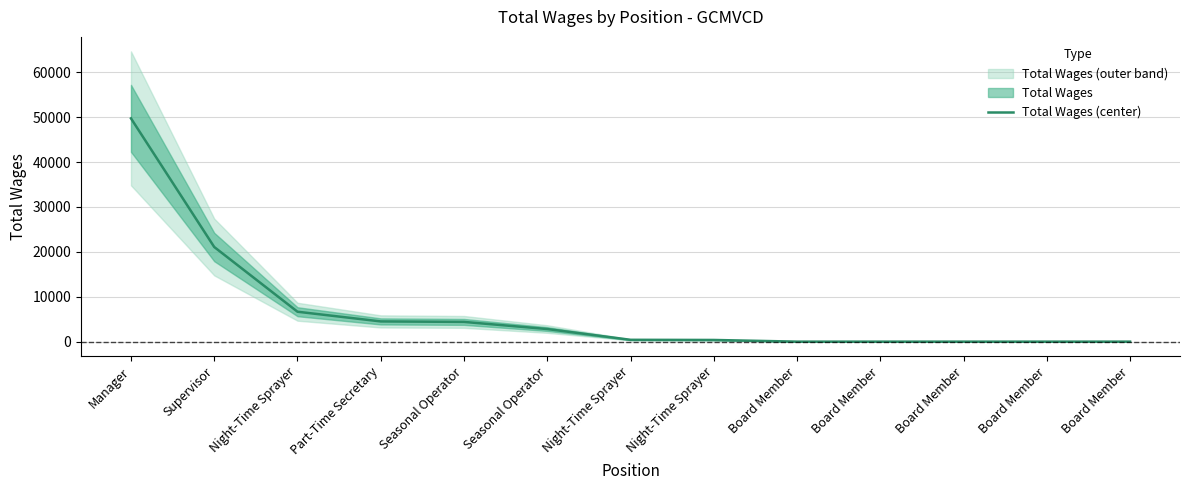

True or false: there are more than 1 points higher than both neighbors.

False